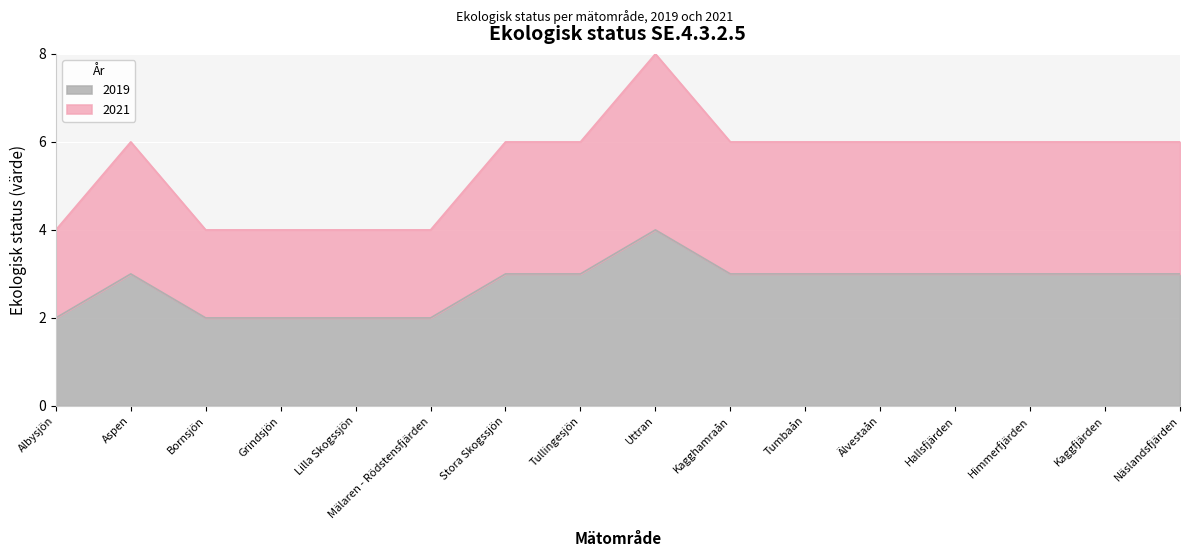

Count the number of categories in the chart.

16